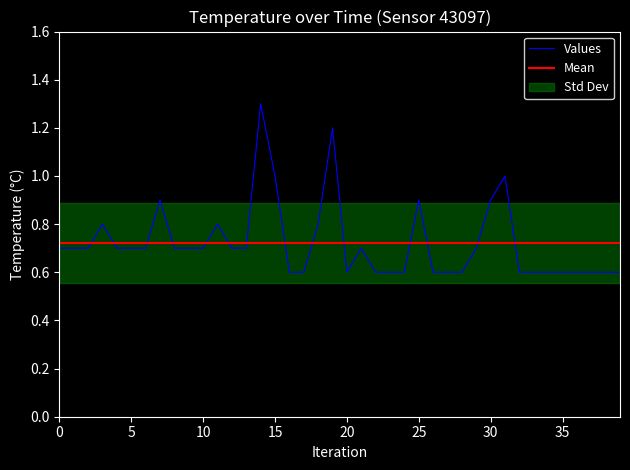

The Values series shows 0.7 at 5. True or false?

True